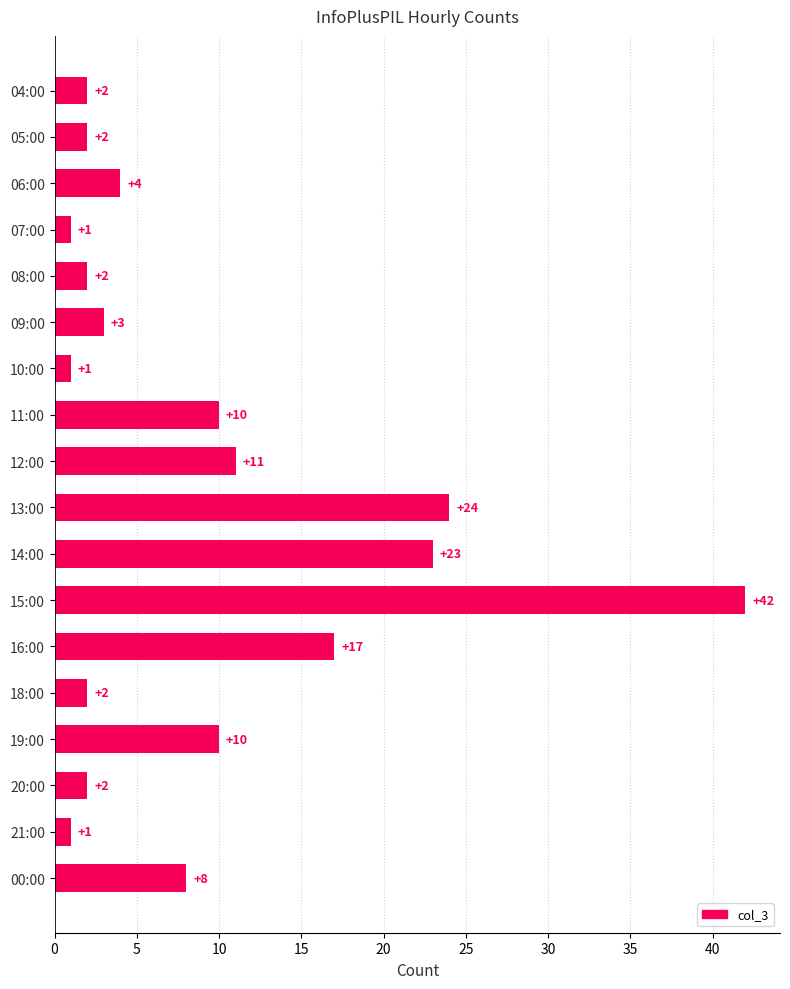

What is the change in value from 05:00 to 13:00?

+22